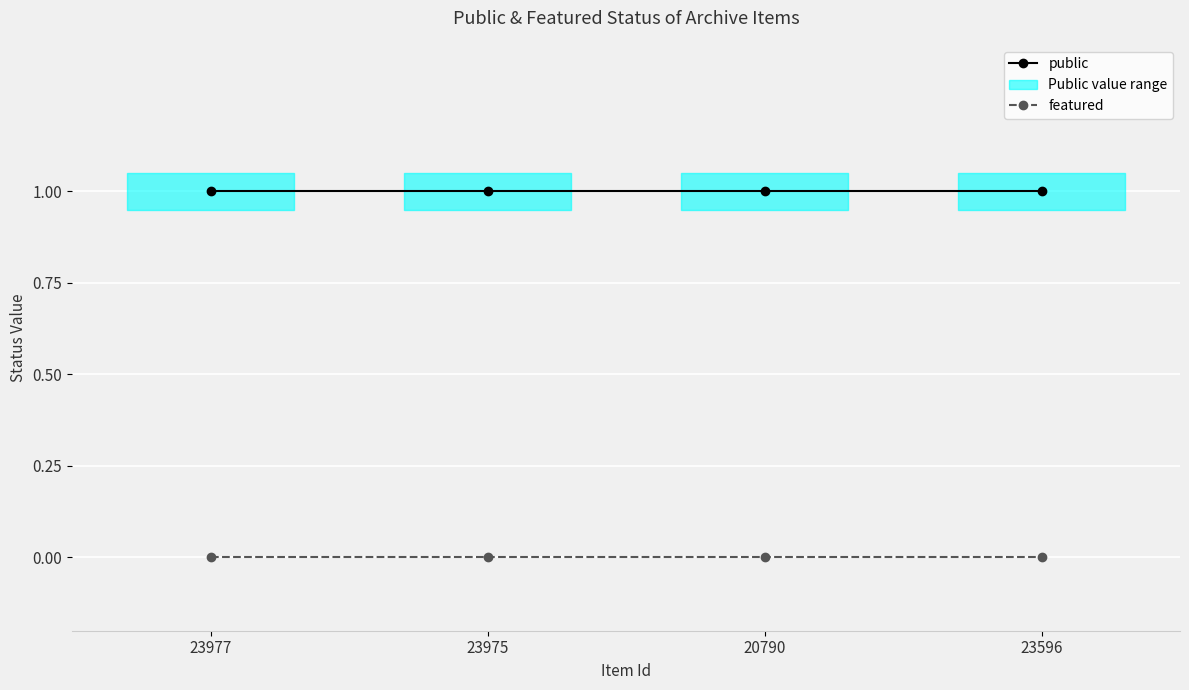

Does the chart display data point markers on the line(s)?

Yes